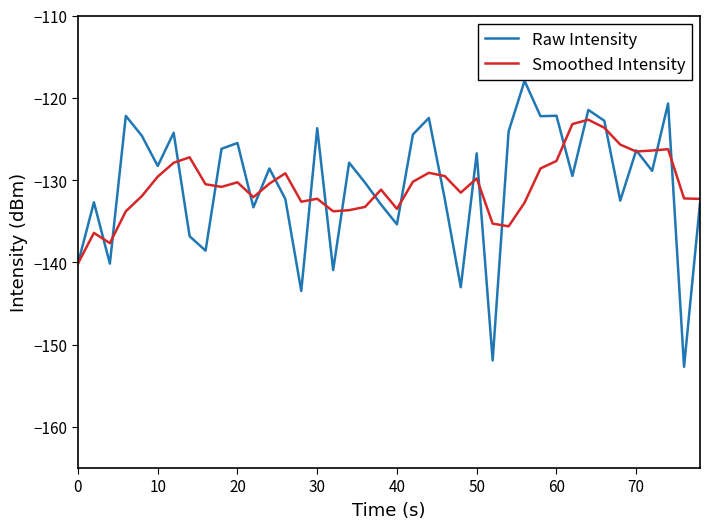

List the series in order of their peak value, highest first.

Raw Intensity, Smoothed Intensity